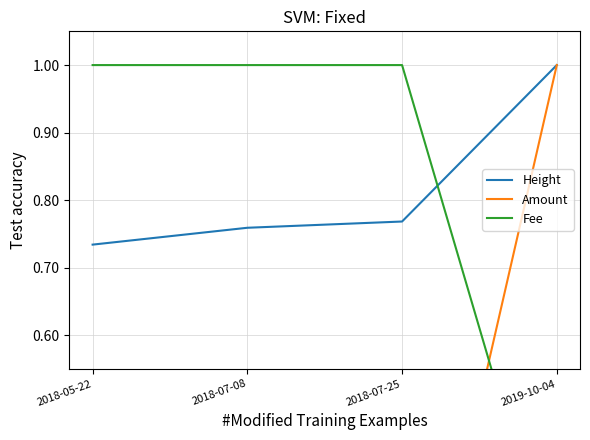

Is the value of Amount at 2019-10-04 greater than the value of Height at 2018-07-08?

Yes